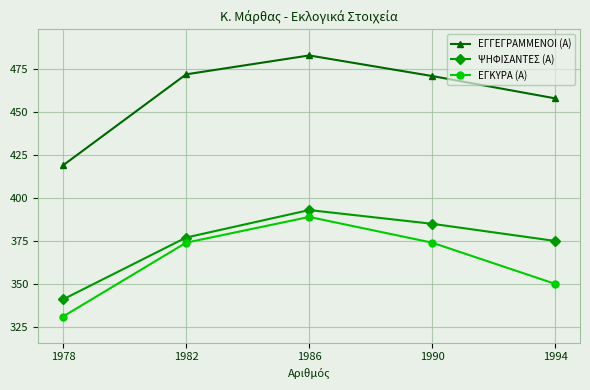

Is it true that ΕΓΚΥΡΑ (Α) equals 150 at 1986?

False